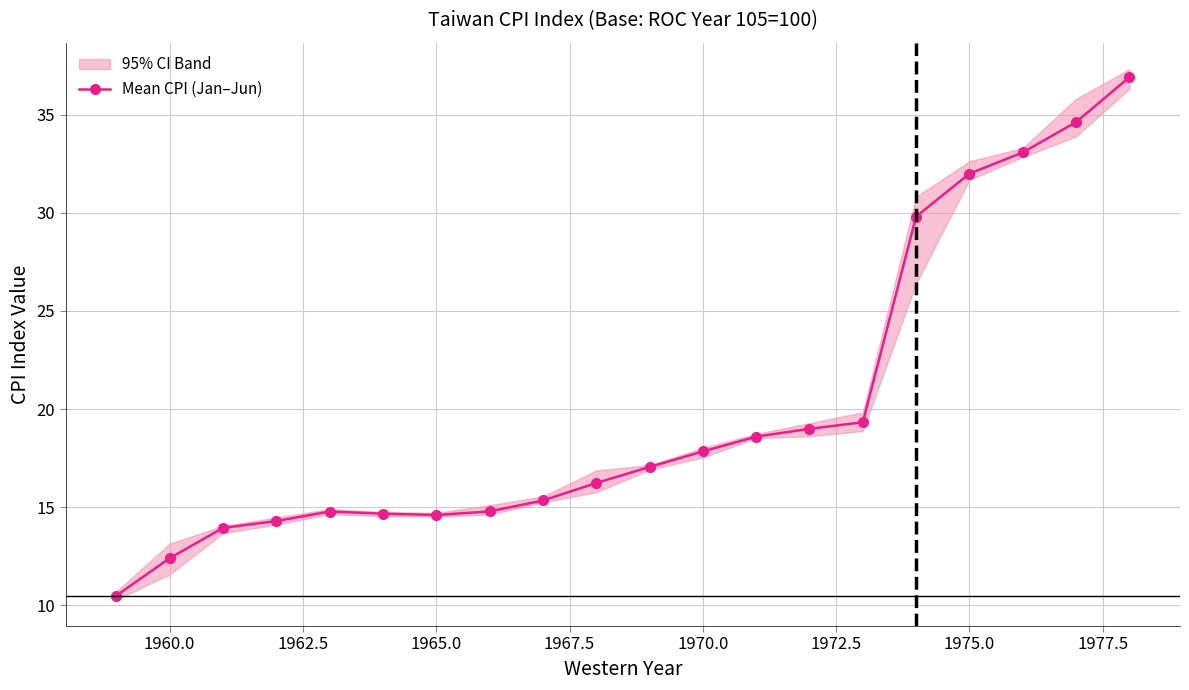

How many data points in Mean CPI (Jan–Jun) are less than 17?

10